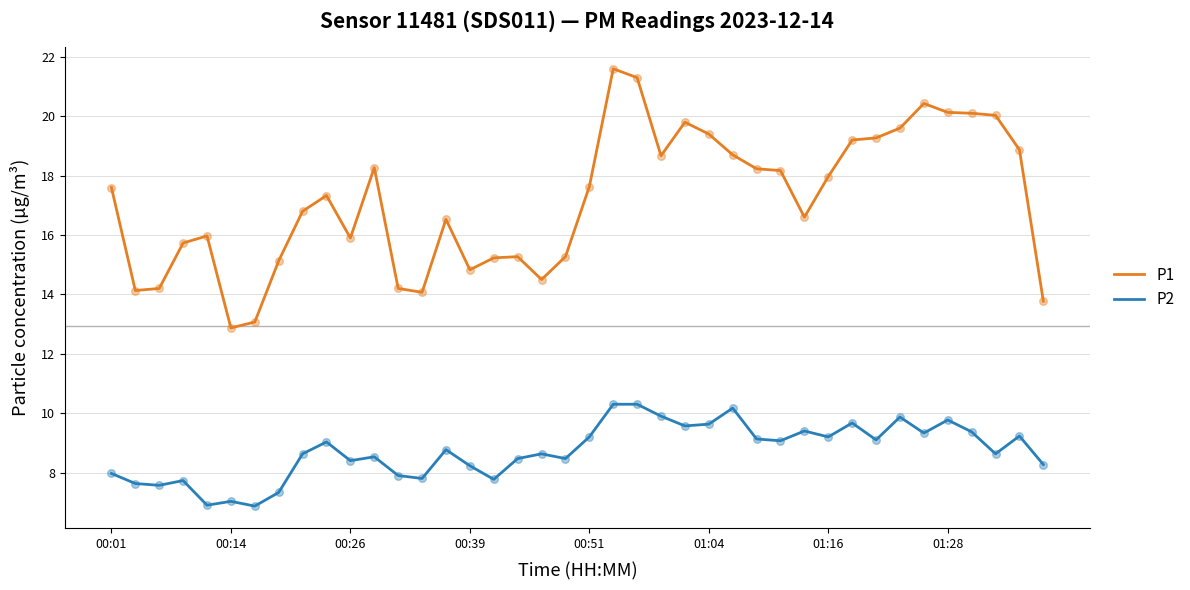

Which series has the widest spread of values?

P1